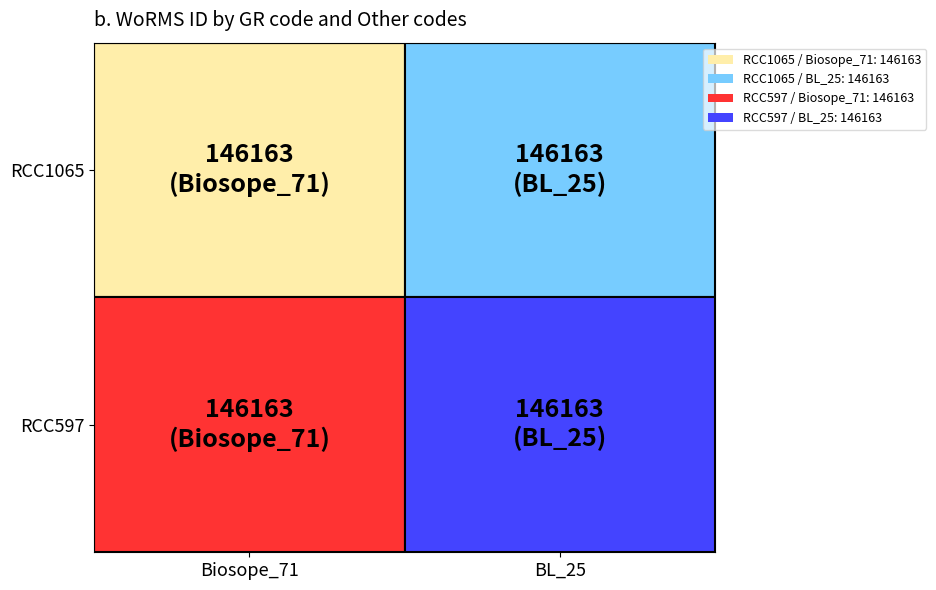

Which series has the widest spread of values?

RCC1065